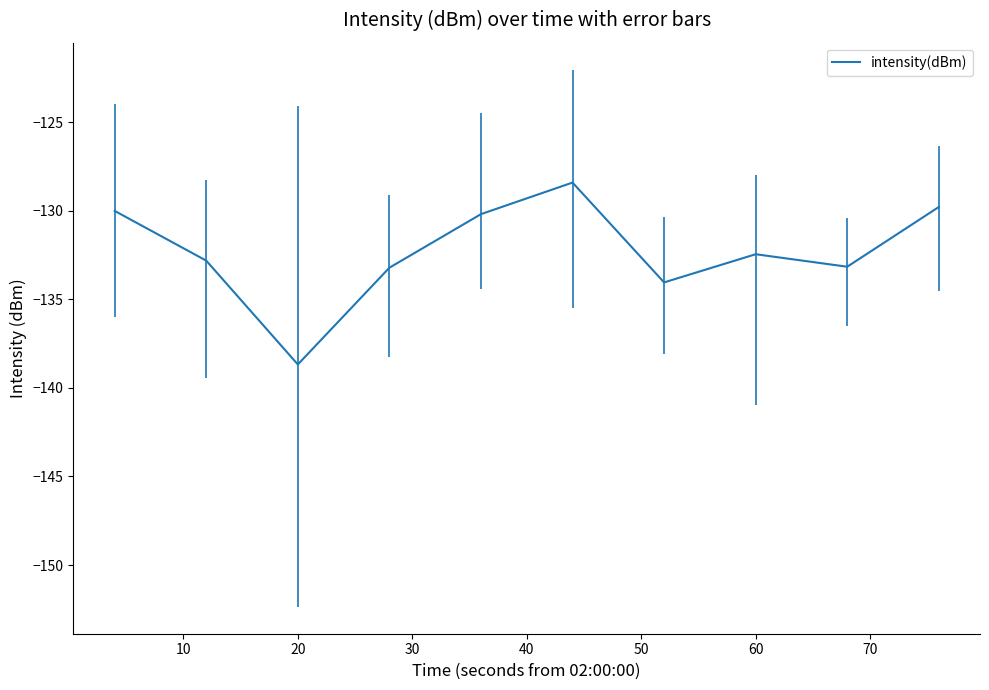

What is the maximum value shown in the chart?

-128.4